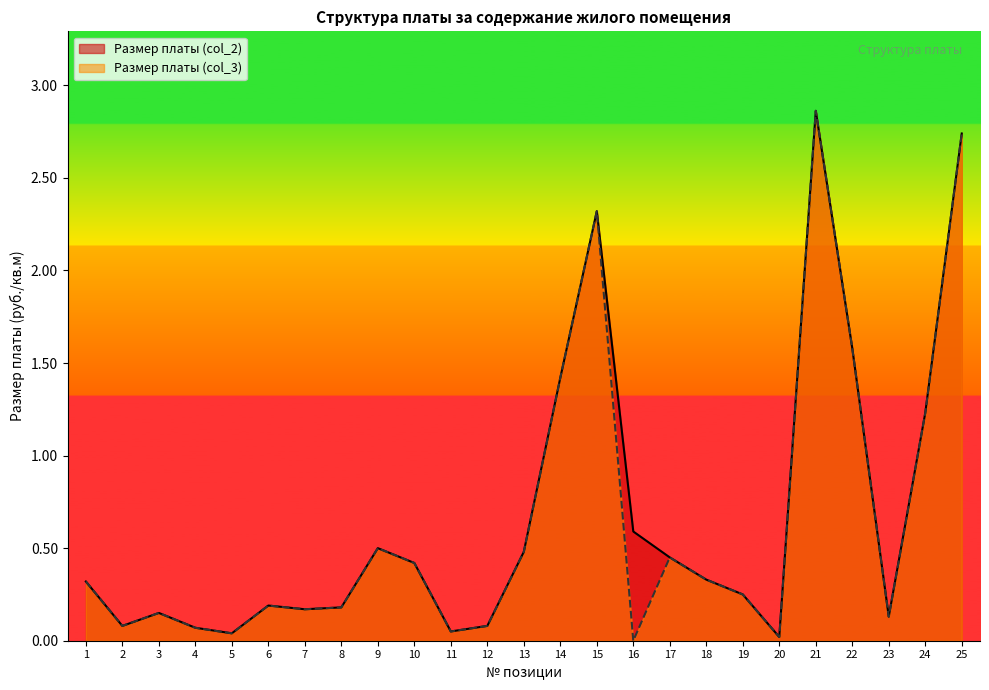

How many data points does each series have?

25